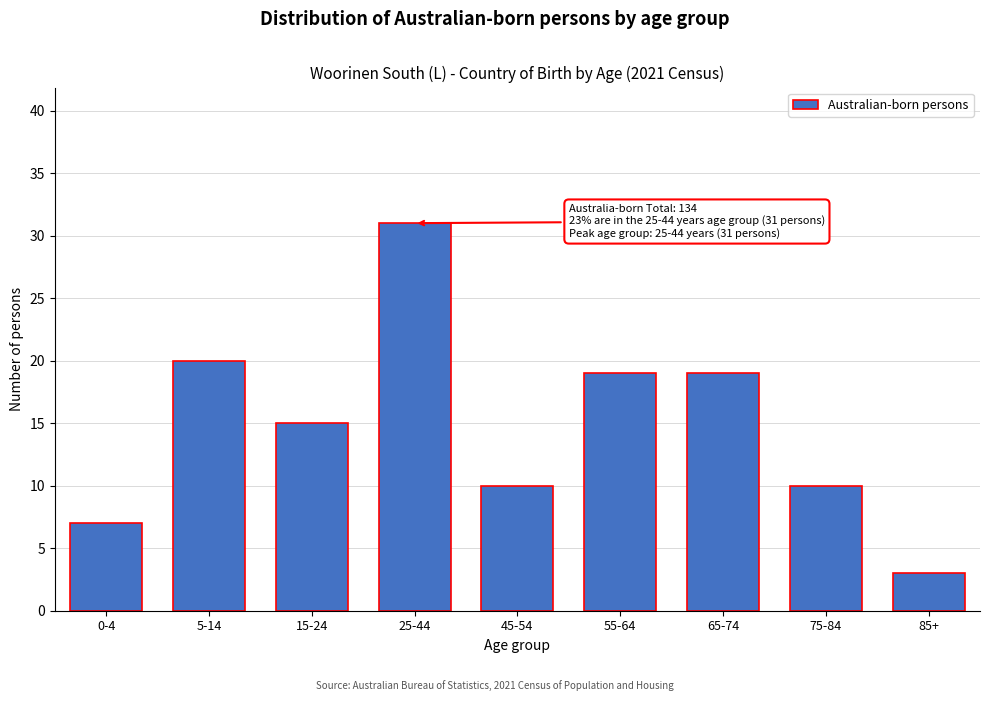

Reading left to right, list all the values displayed in this chart.

0-4=7	5-14=20	15-24=15	25-44=31	45-54=10	55-64=19	65-74=19	75-84=10	85+=3